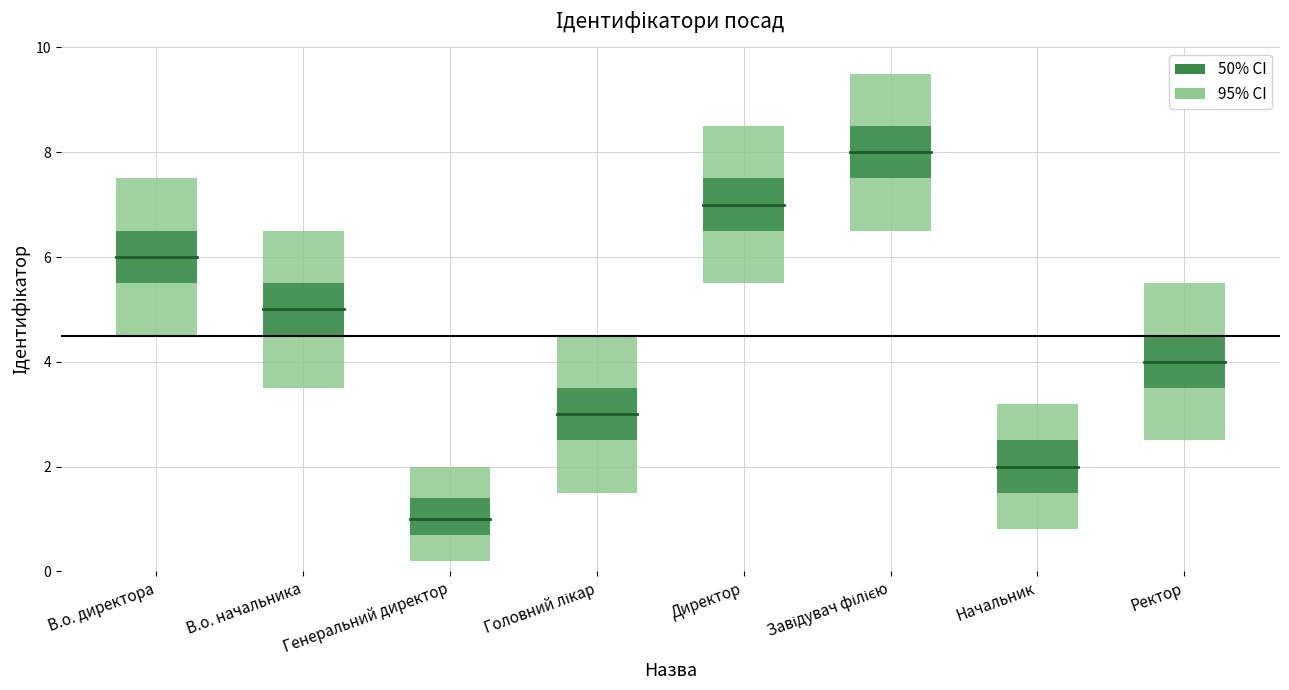

Reading right to left, what are all the values shown in this chart?

4	2	8	7	3	1	5	6